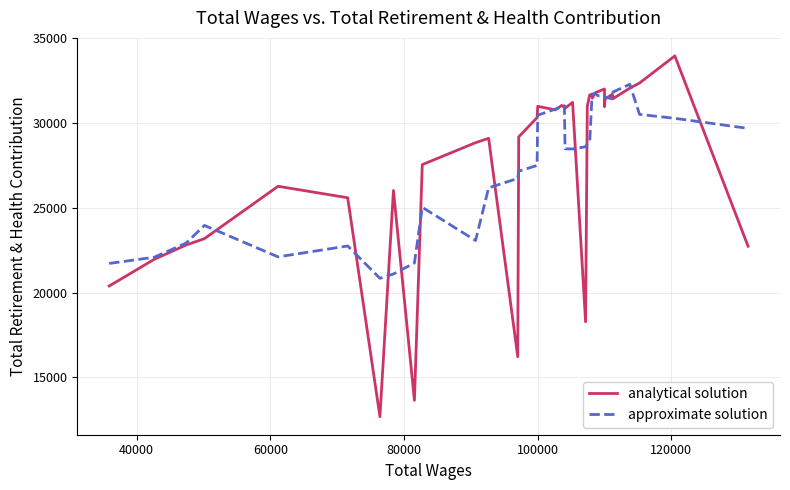

What is the difference between the maximum and minimum values in the approximate solution series?

11441.4